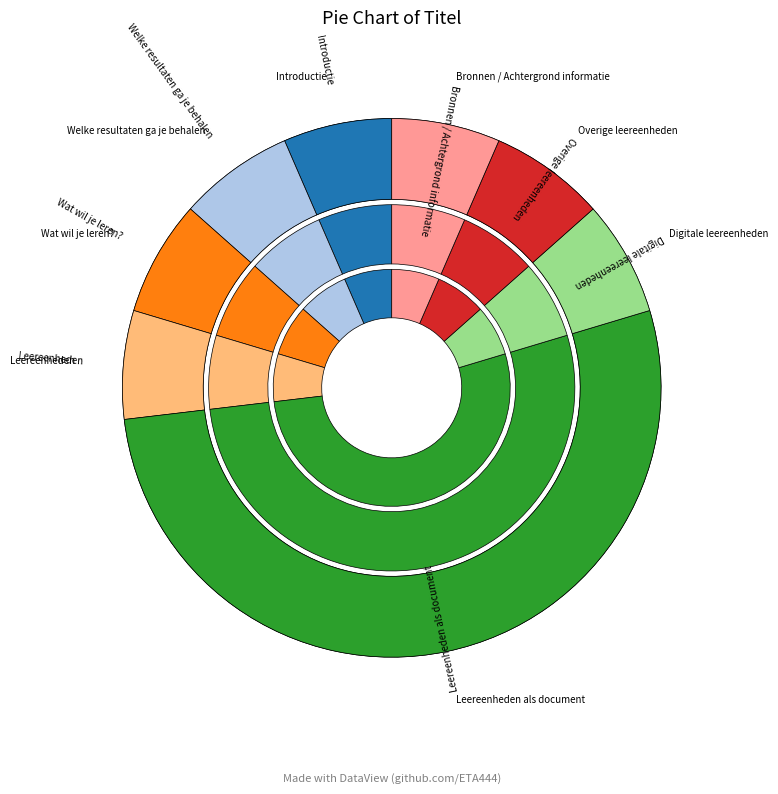

To the nearest percent, what portion does Leereenheden represent?

7%